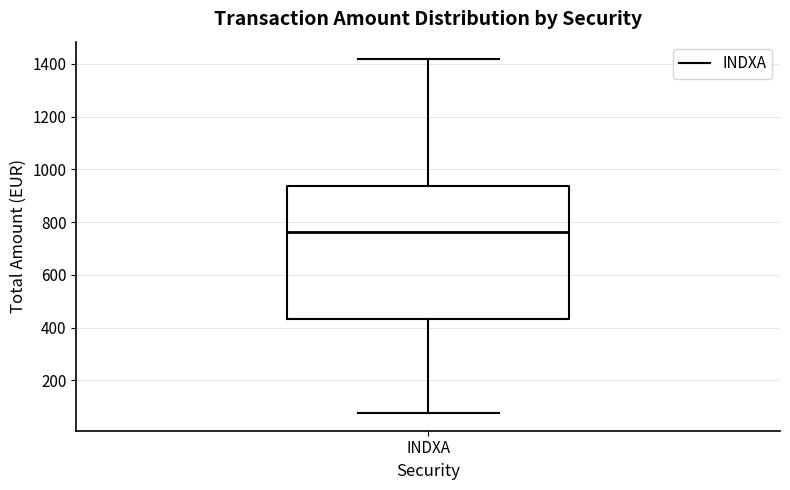

Where does the upper whisker of the box for INDXA end on the y-axis? The values are not printed on the chart, so give them approximately, as read against the axis.

1420